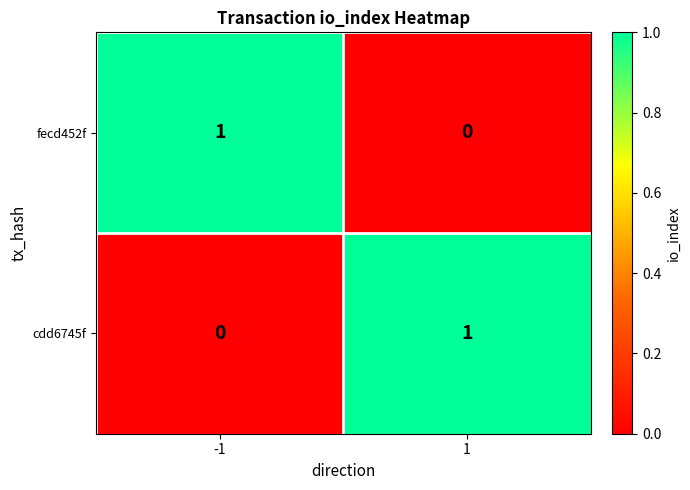

What is the total value across all series at 1?

1